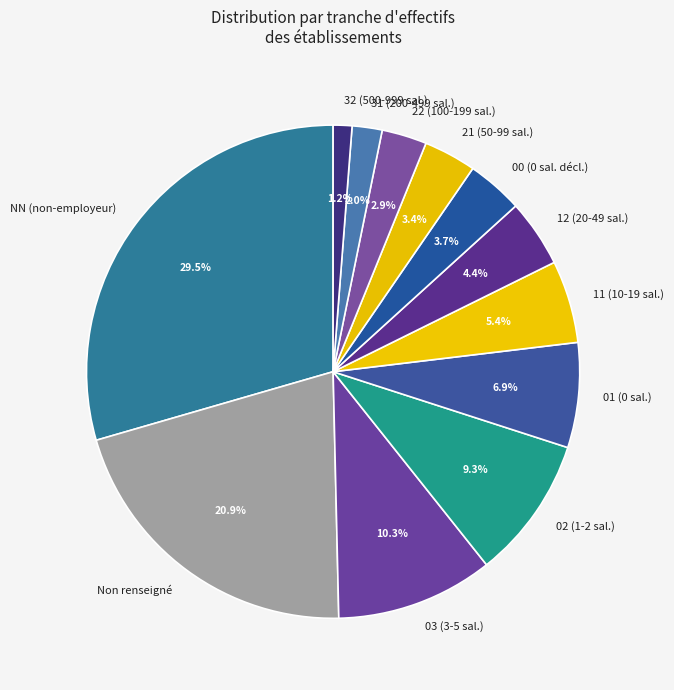

Approximately how many times larger is the value at 22 (100-199 sal.) compared to 21 (50-99 sal.)?

0.9